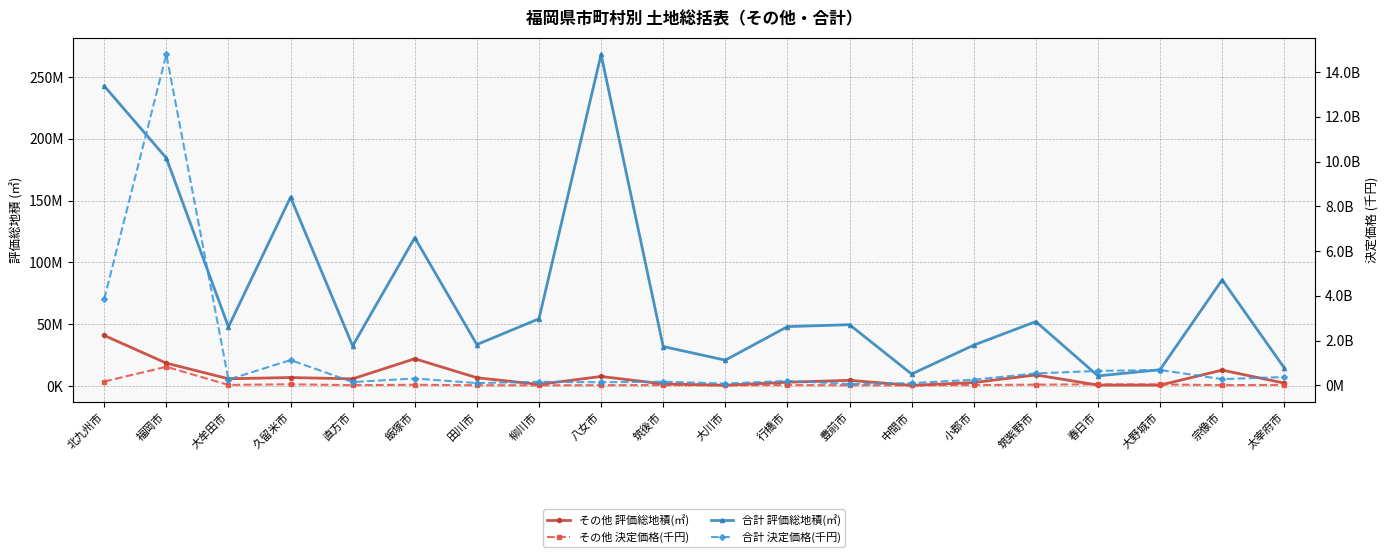

The value of 合計 評価総地積(㎡) at 太宰府市 is 14770561. True or false?

True